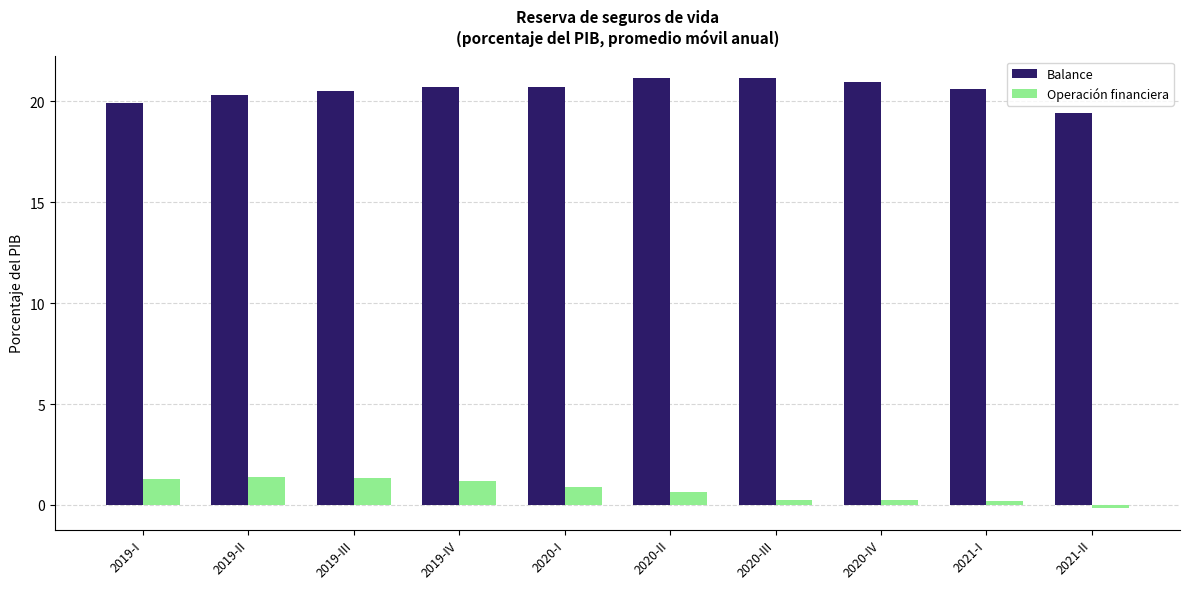

What is the sum of all Balance values?

205.4